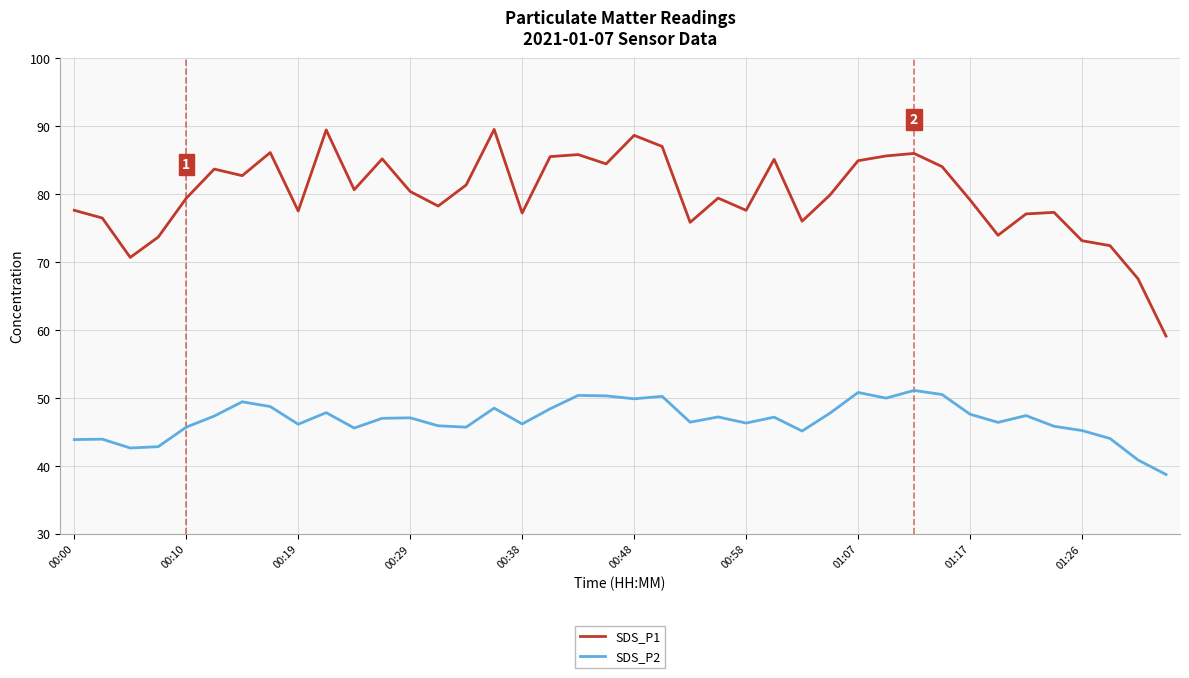

True or false: SDS_P2 and SDS_P1 intersect in this chart.

False